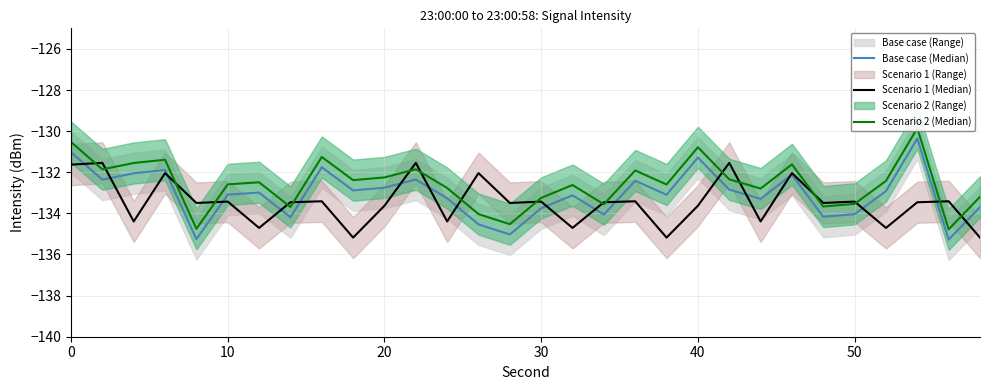

Reading left to right, list all the values displayed in this chart.

Base case (Median): -131.0	-132.4	-132.1	-131.9	-135.3	-133.1	-133.0	-134.2	-131.8	-132.9	-132.8	-132.4	-133.3	-134.5	-135.0	-133.7	-133.1	-134.1	-132.4	-133.1	-131.3	-132.8	-133.3	-132.1	-134.2	-134.0	-132.9	-130.4	-135.3	-133.7
Scenario 1 (Median): -131.6	-131.5	-134.4	-132.0	-133.5	-133.4	-134.7	-133.5	-133.4	-135.2	-133.6	-131.5	-134.4	-132.0	-133.5	-133.4	-134.7	-133.5	-133.4	-135.2	-133.6	-131.5	-134.4	-132.0	-133.5	-133.4	-134.7	-133.5	-133.4	-135.2
Scenario 2 (Median): -130.5	-131.9	-131.6	-131.4	-134.8	-132.6	-132.5	-133.7	-131.3	-132.4	-132.3	-131.9	-132.8	-134.0	-134.5	-133.2	-132.6	-133.6	-131.9	-132.6	-130.8	-132.3	-132.8	-131.6	-133.7	-133.5	-132.4	-129.9	-134.8	-133.2